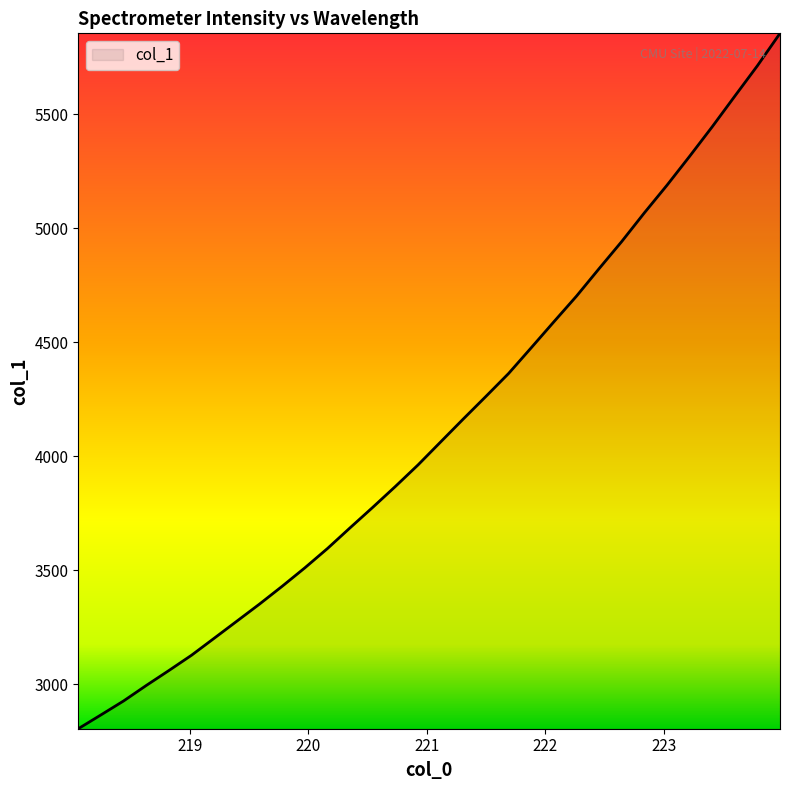

What is the difference between the maximum and minimum values?

3049.5